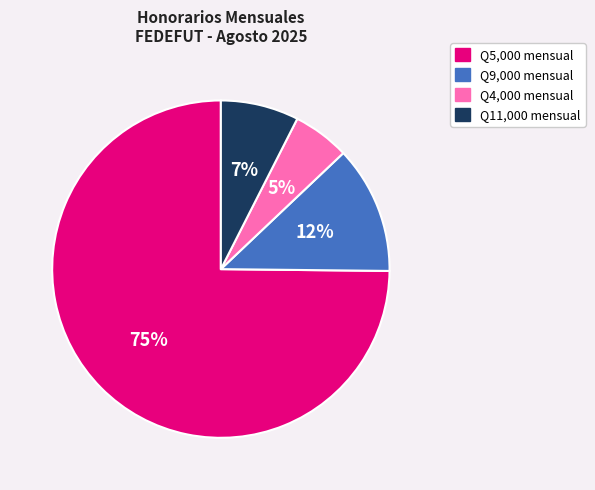

To the nearest percent, what is the average slice percentage?

25%